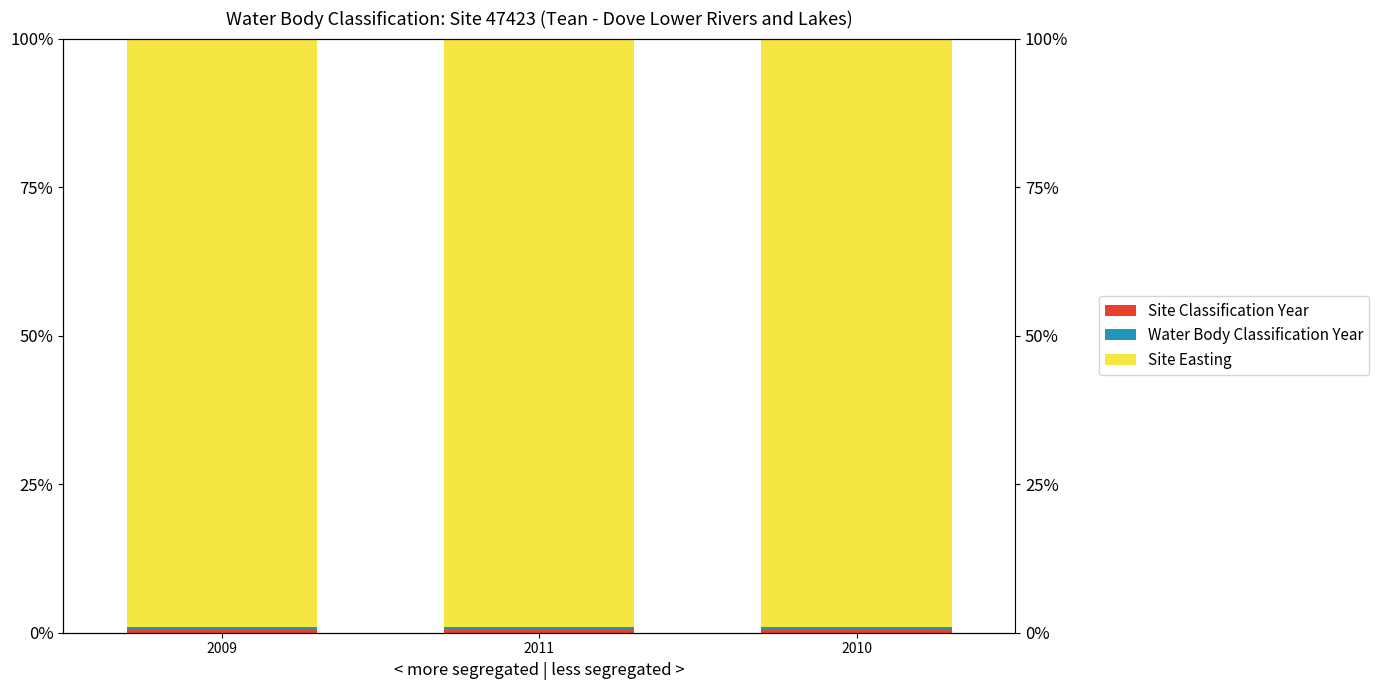

Rank the series at 2010 from highest to lowest value.

Site Easting, Water Body Classification Year, Site Classification Year